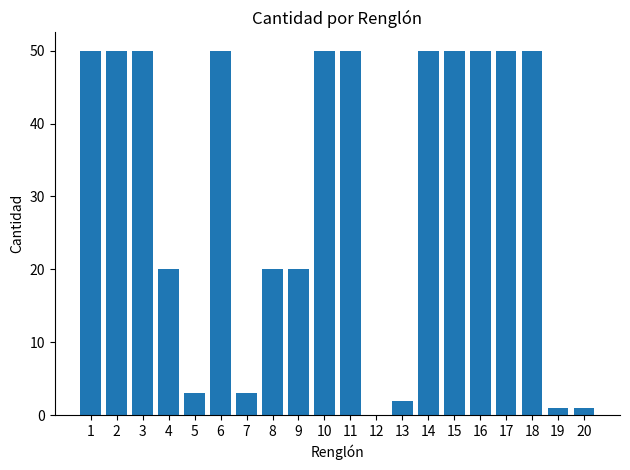

Are the bars horizontal?

No